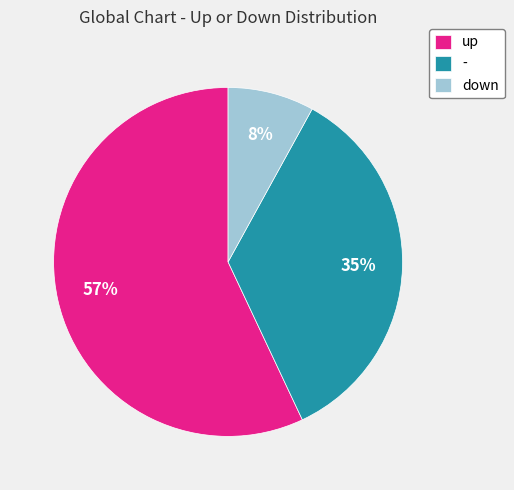

What is the ratio of the value at up to the value at down?

7.1